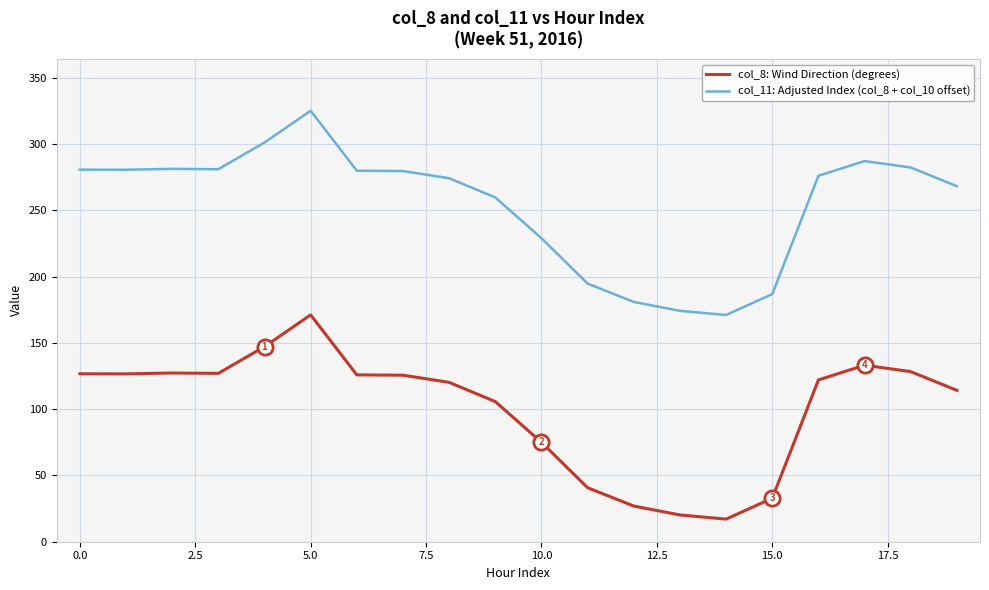

True or false: col_11: Adjusted Index (col_8 + col_10 offset) and col_8: Wind Direction (degrees) cross at least once.

False